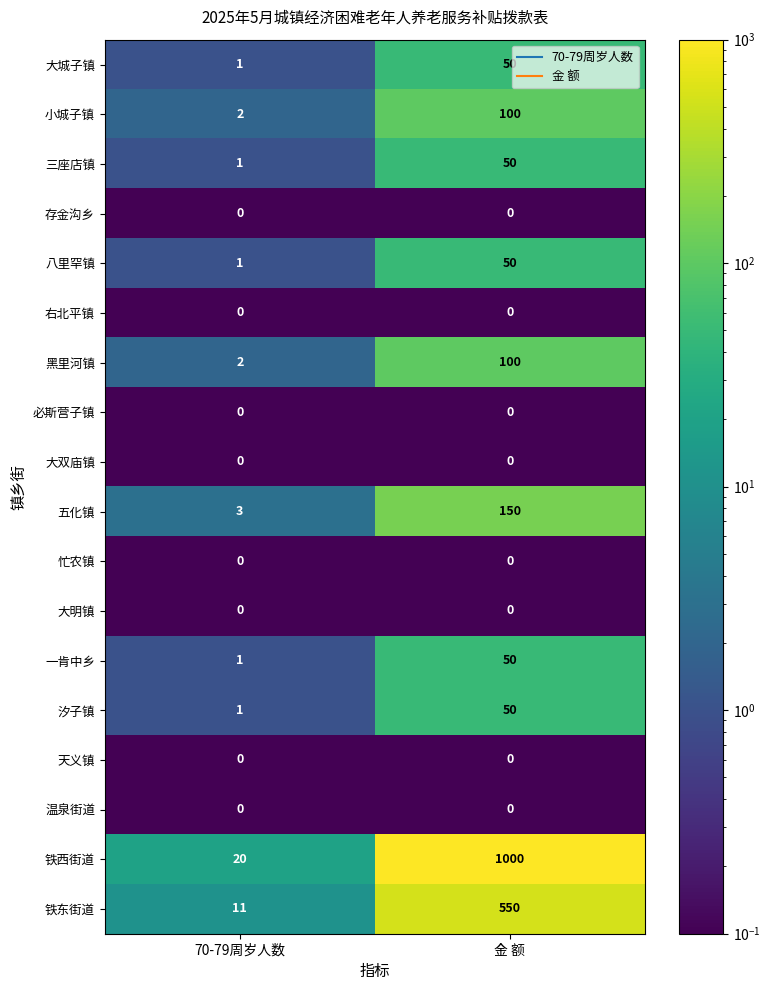

How many categories are shown in the chart?

2